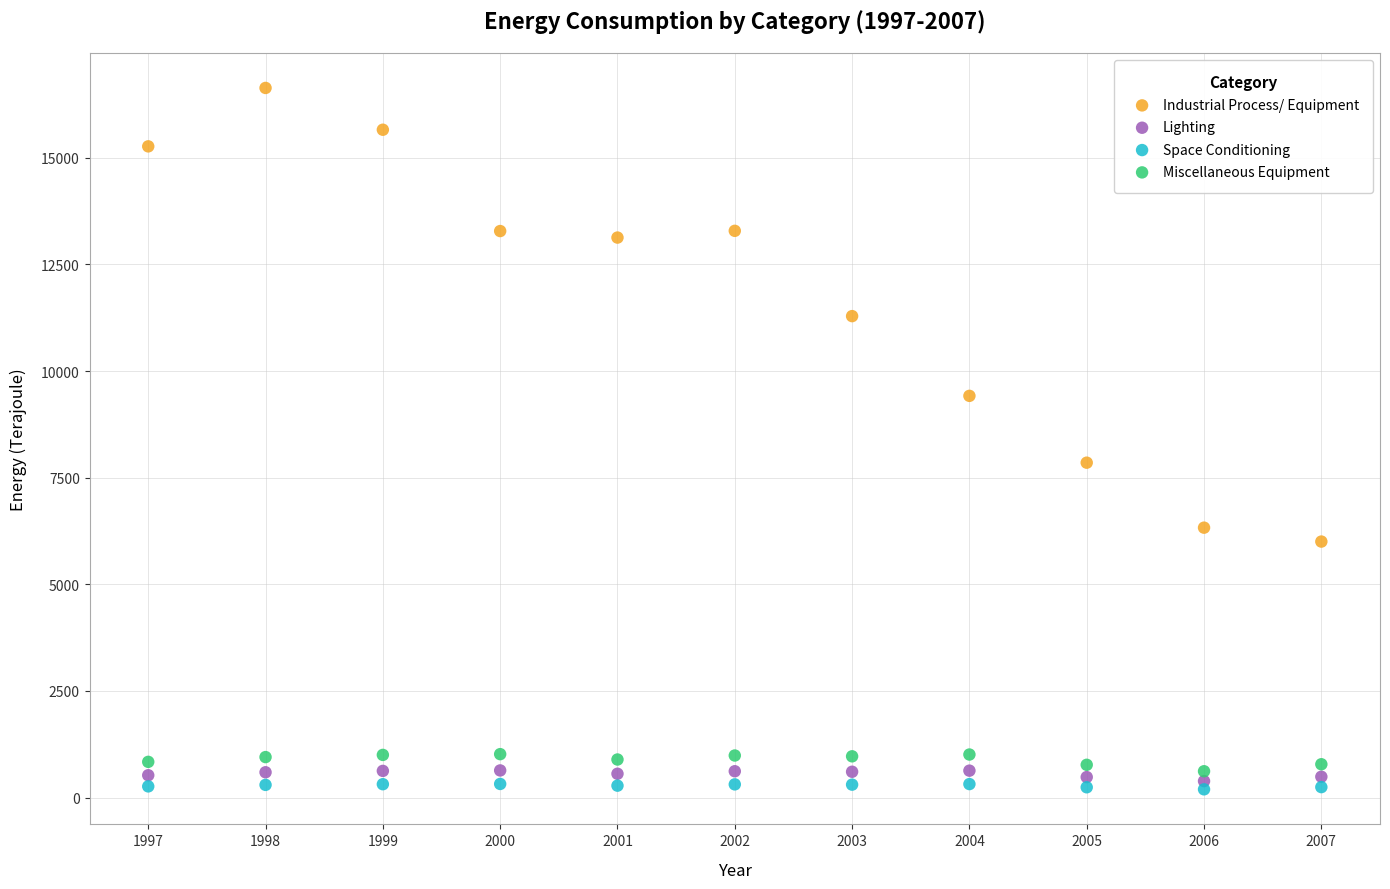

Which series contains the lowest Y value?

Space Conditioning